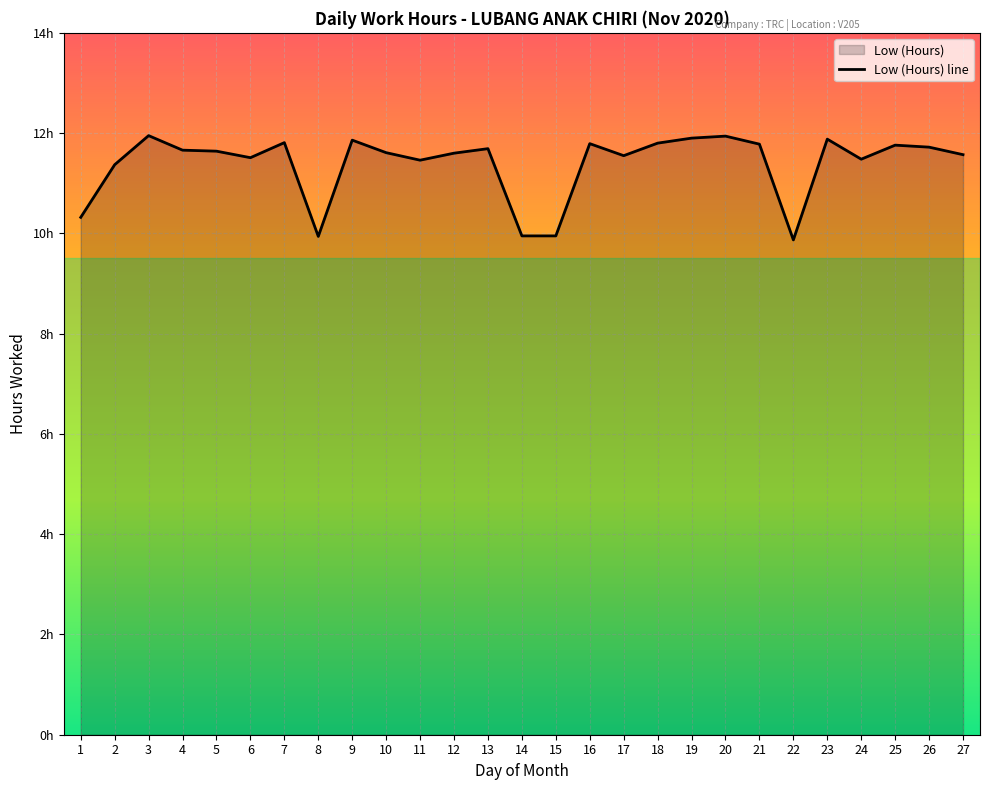

Reading left to right, what are all the values shown in this chart?

1=10.3	2=11.4	3=11.9	4=11.7	5=11.6	6=11.5	7=11.8	8=9.9	9=11.9	10=11.6	11=11.5	12=11.6	13=11.7	14=9.9	15=9.9	16=11.8	17=11.6	18=11.8	19=11.9	20=11.9	21=11.8	22=9.9	23=11.9	24=11.5	25=11.8	26=11.7	27=11.6